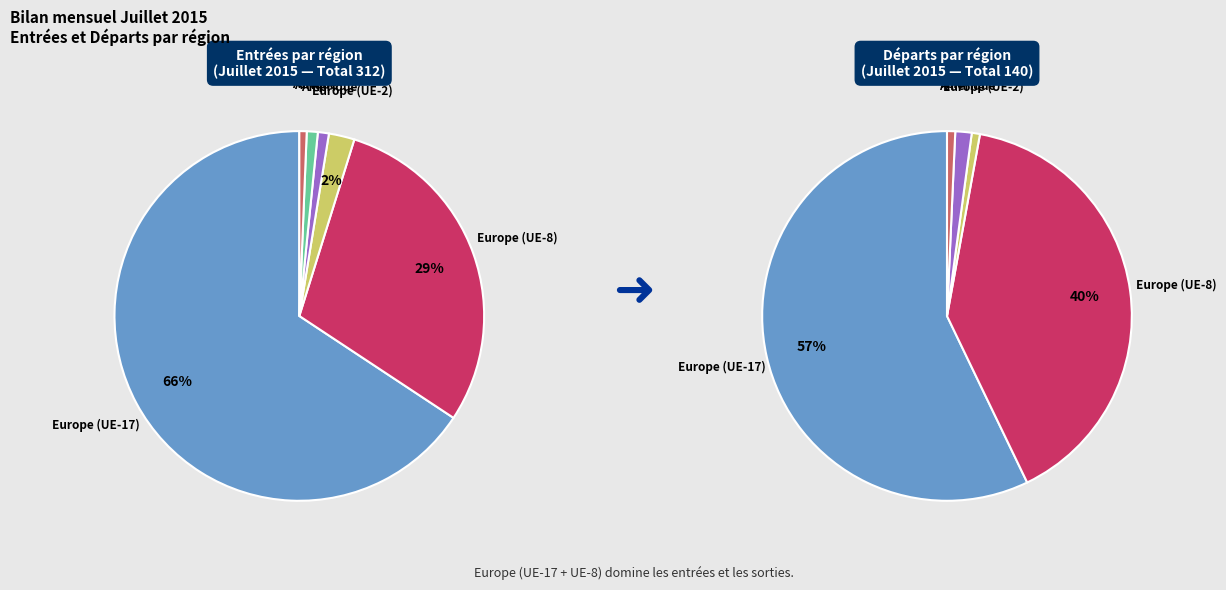

To the nearest percent, what portion does Europe (UE-8) represent?

29%